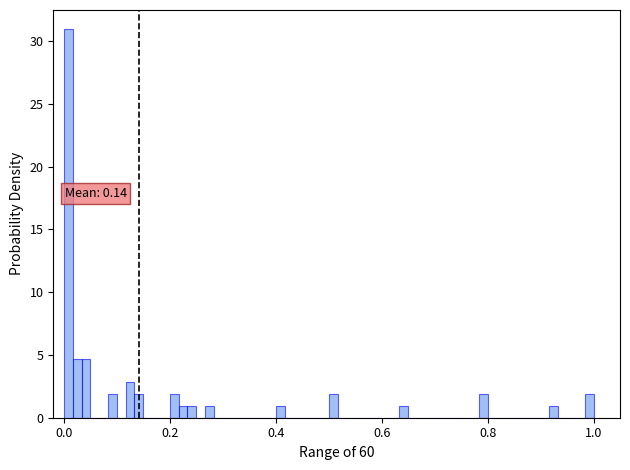

Around what value on the x-axis is the tallest bar? Give the approximate position of its centre, as read against the axis.

0.00